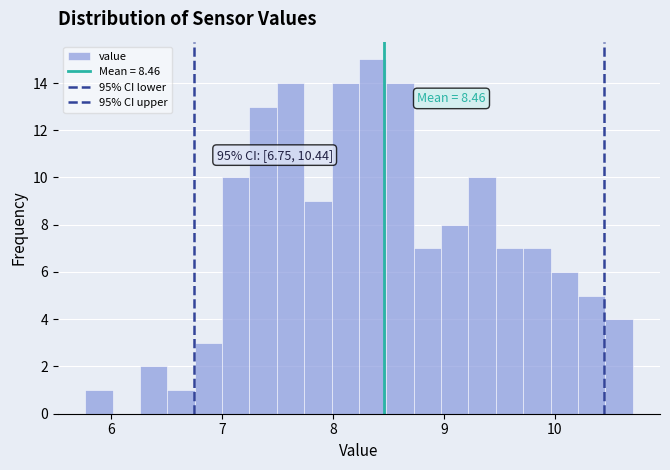

Read against the x-axis, roughly where is the centre of the tallest bar?

8.4